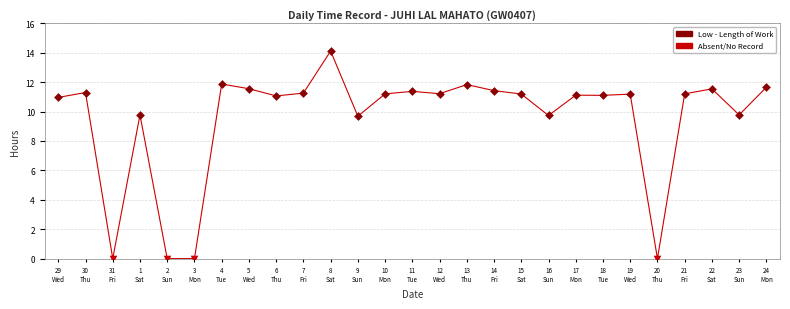

What is the difference between the maximum and minimum values?

14.1